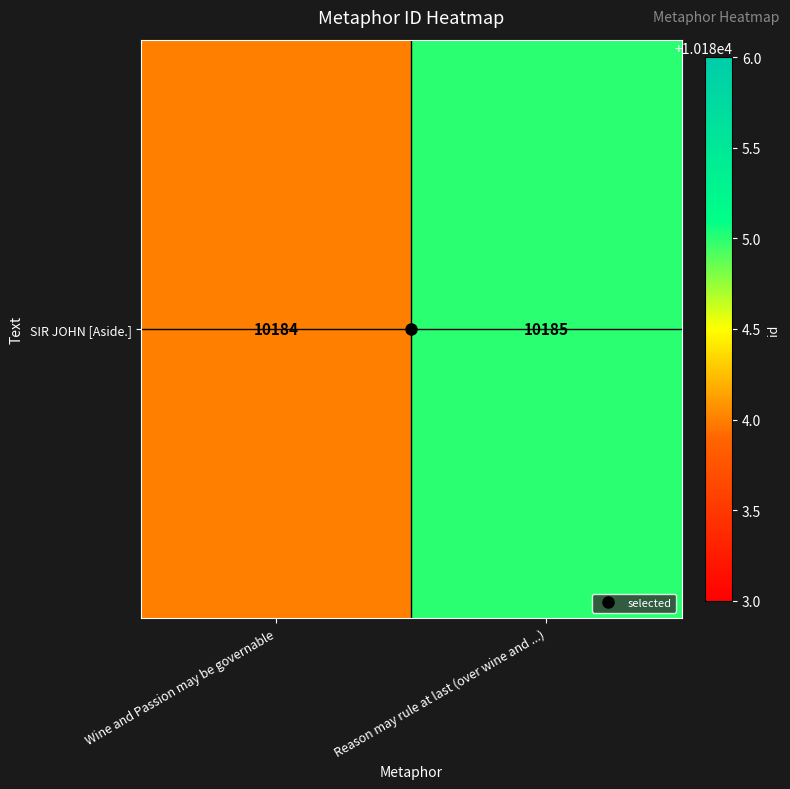

Reading left to right, extract all data points from this chart.

10184	10185